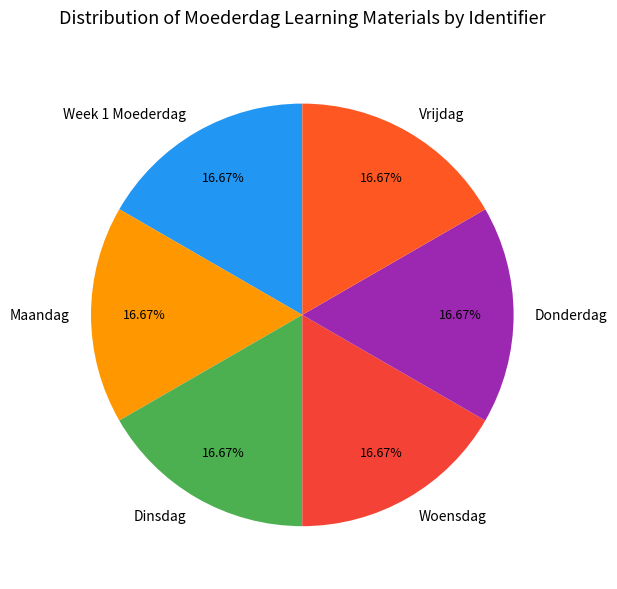

What percentage do Dinsdag and Donderdag together represent?

33.3%